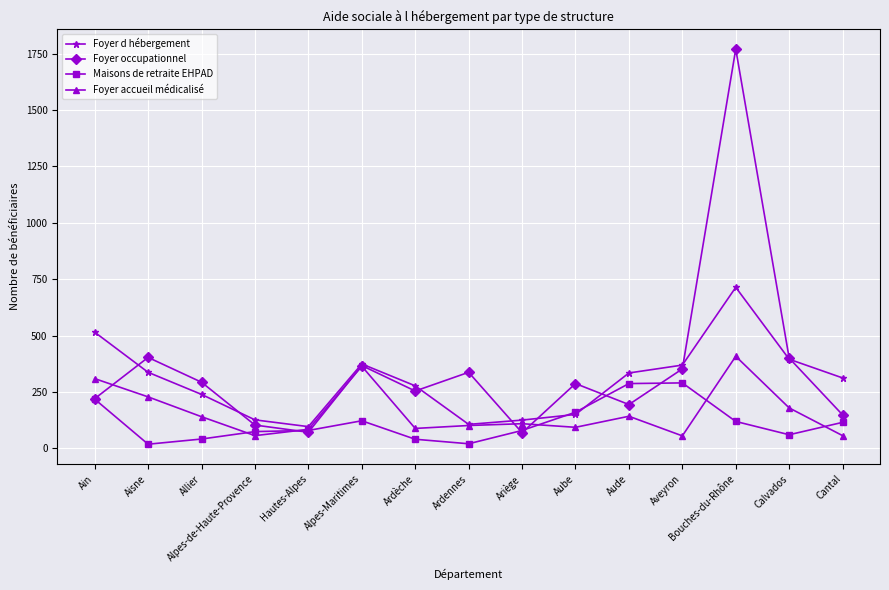

List the series in order of their overall mean, lowest first.

Maisons de retraite EHPAD, Foyer accueil médicalisé, Foyer d hébergement, Foyer occupationnel